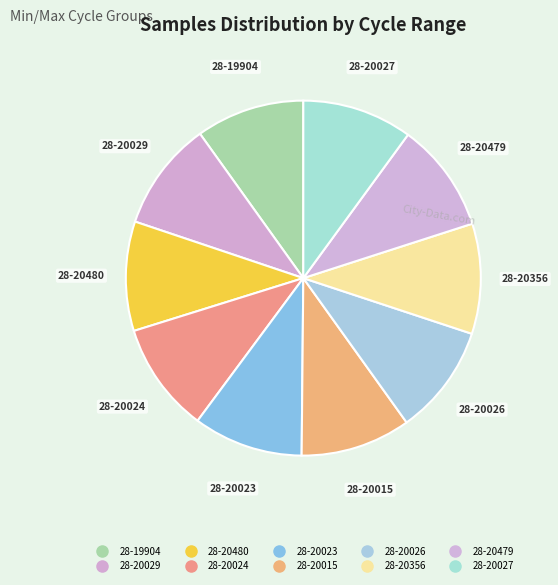

Is there any slice that represents more than half of the pie?

No